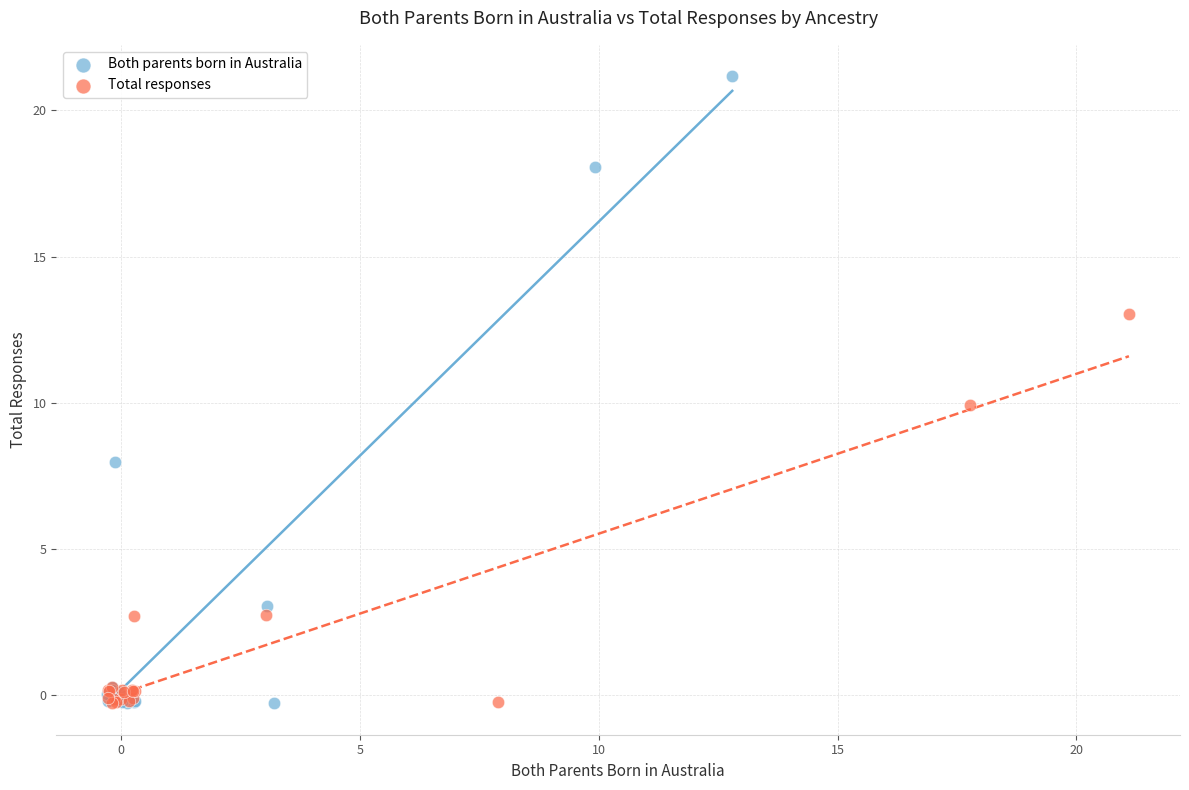

Which series reaches the maximum Y coordinate?

Both parents born in Australia